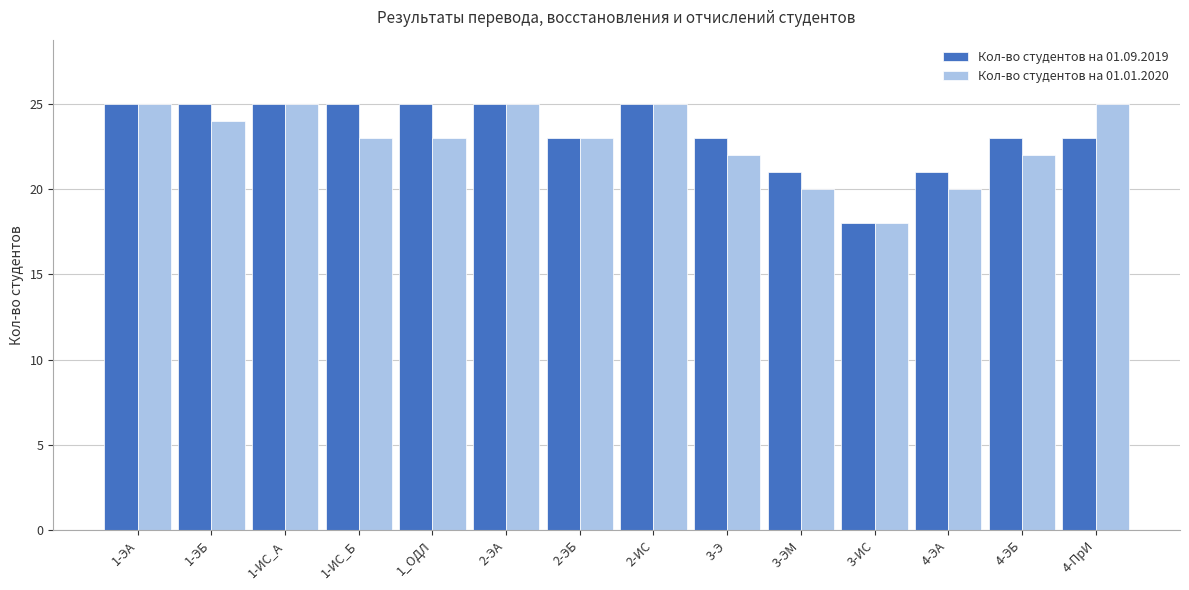

What is the highest value of the Кол-во студентов на 01.09.2019 series?

25